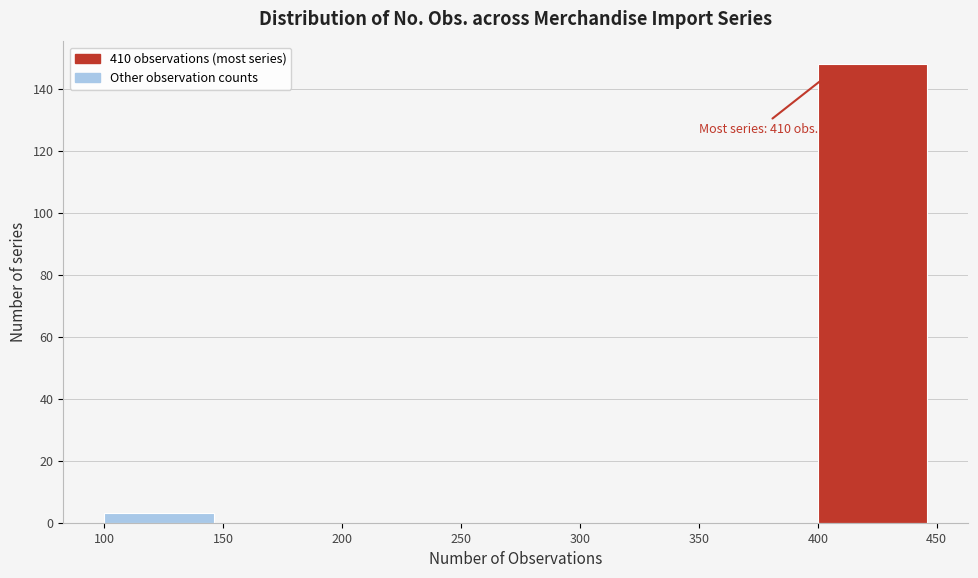

Which range on the x-axis has the tallest bar?

400 to 450